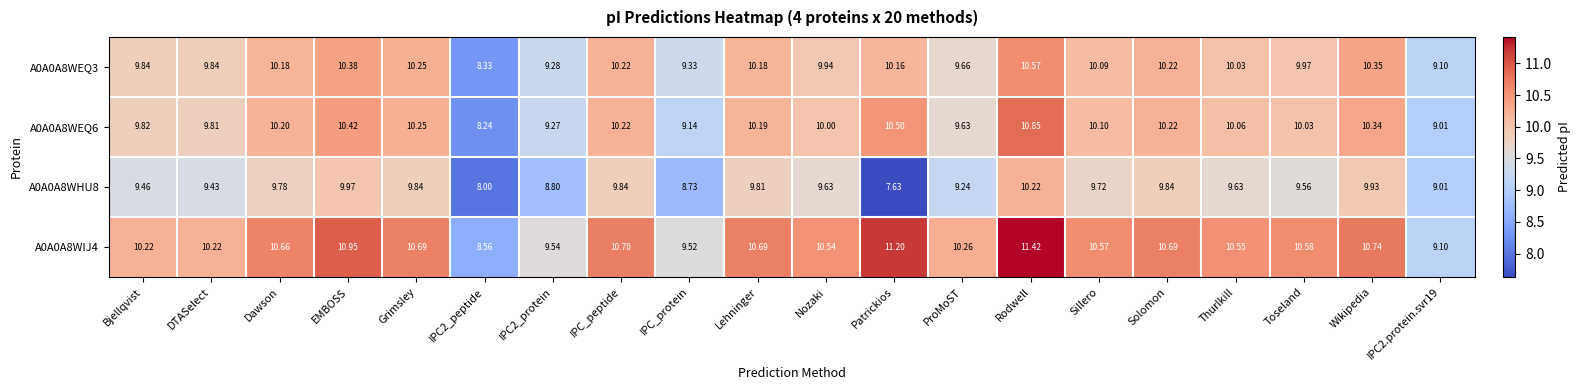

Where does the A0A0A8WHU8 series first go above 9?

Bjellqvist